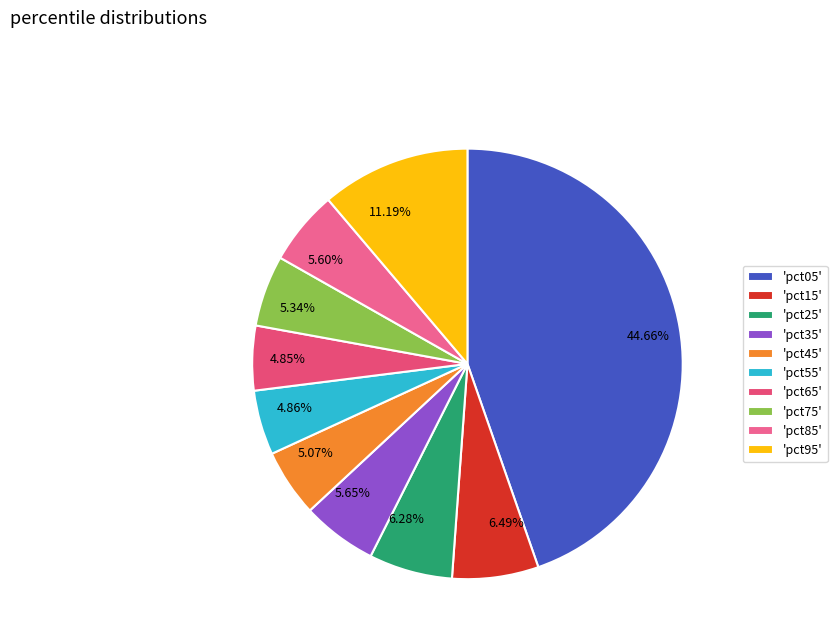

Do 11.19% and 5.07% together represent more than half of the pie?

No